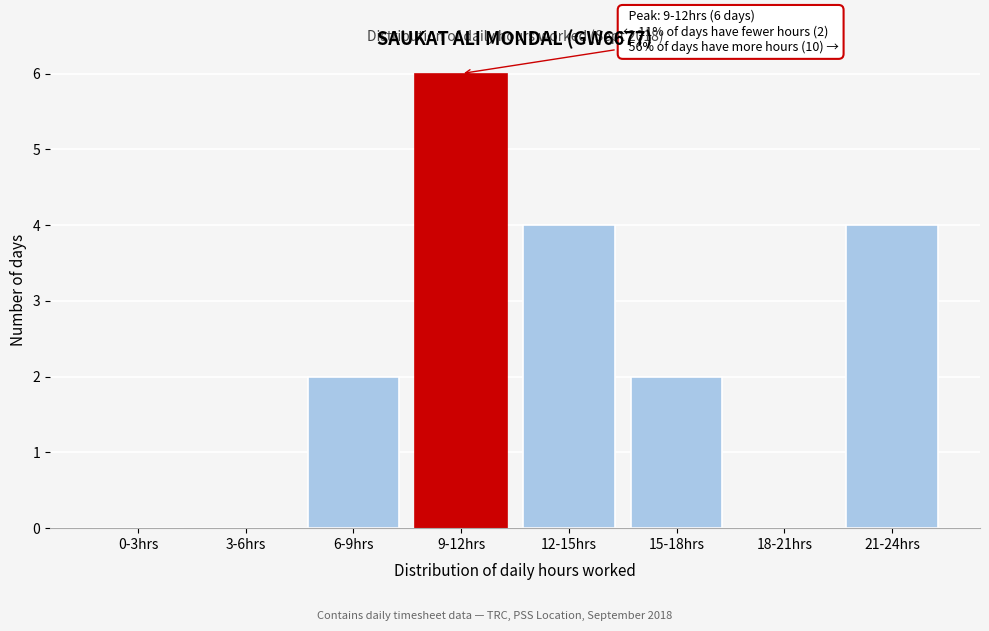

Reading left to right, extract all data points from this chart.

0-3hrs=0	3-6hrs=0	6-9hrs=2	9-12hrs=6	12-15hrs=4	15-18hrs=2	18-21hrs=0	21-24hrs=4